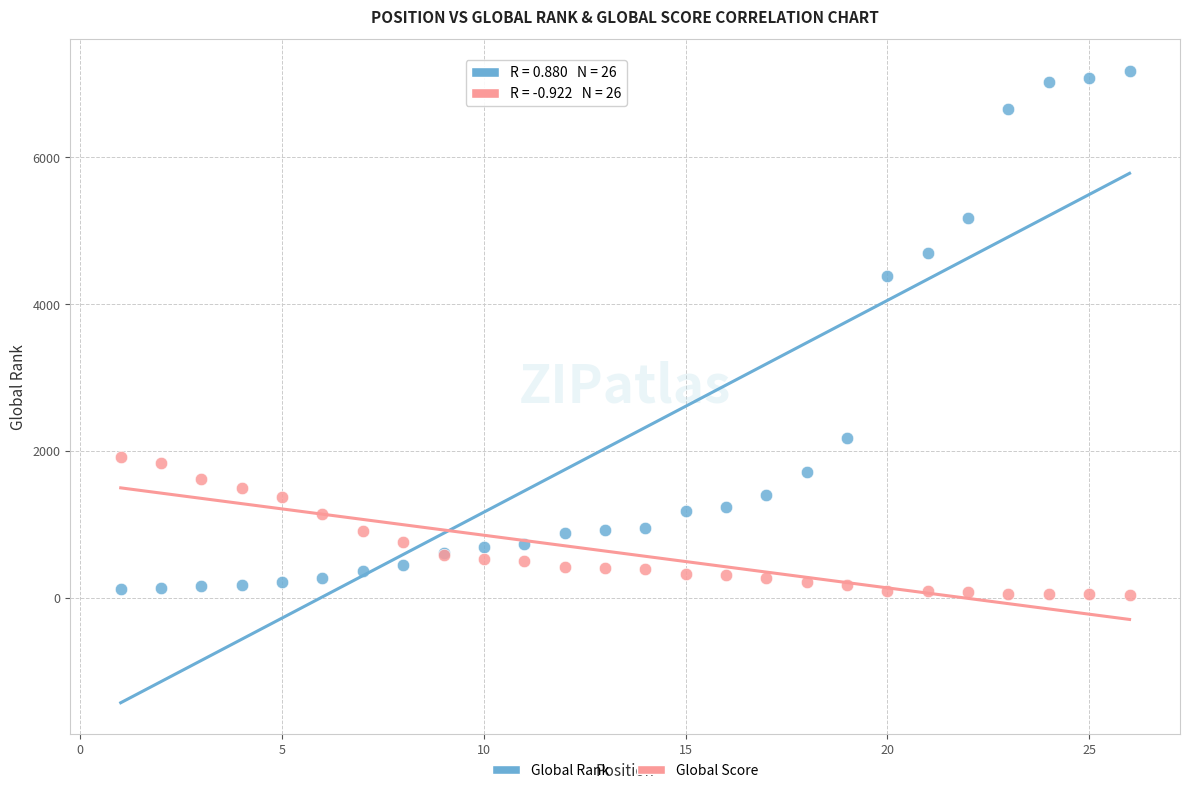

Across all series, what Y value is closest to 3611?

4390